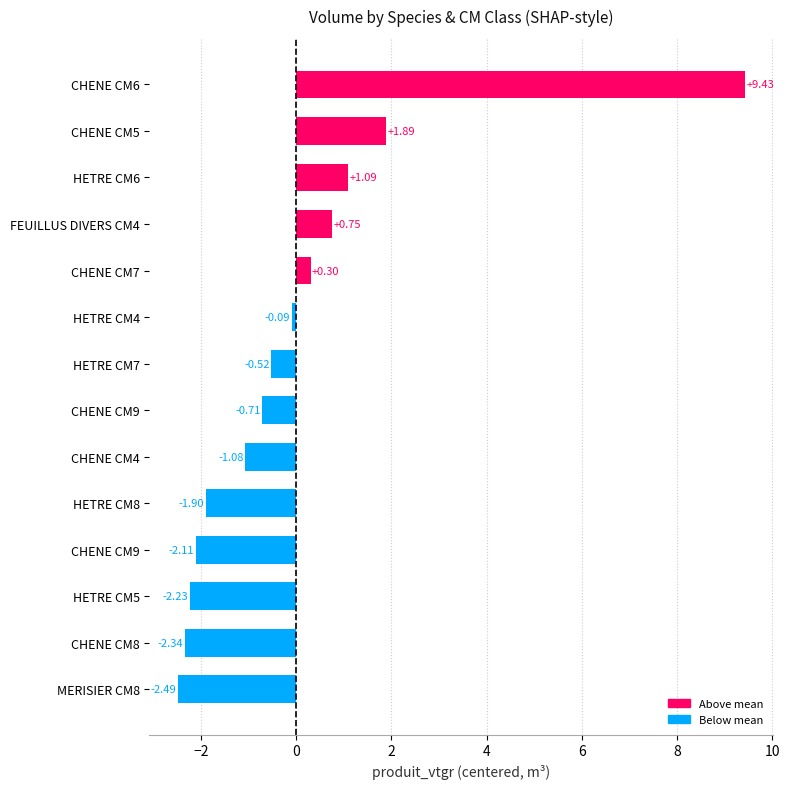

How many values are below 0?

9